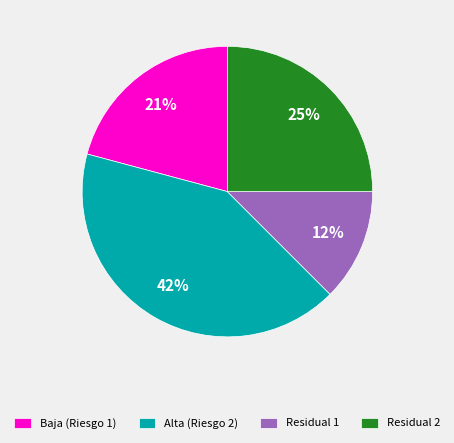

How many segments does this pie chart have?

4